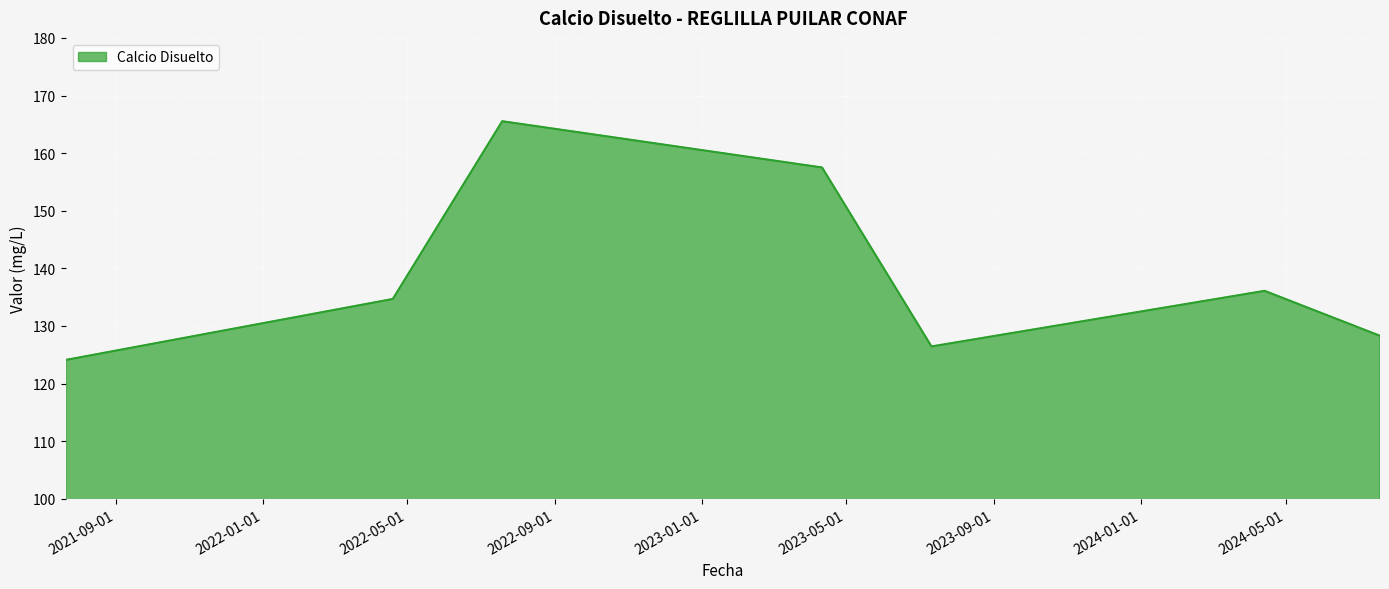

How many lines are shown in the chart?

1